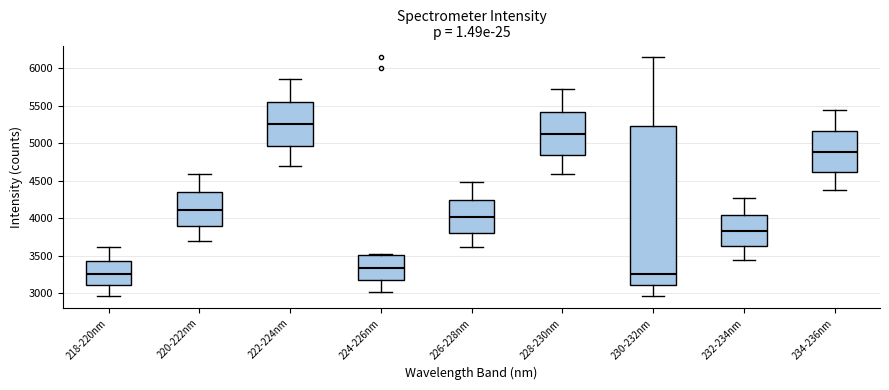

Where does the upper whisker of the box for 230-232nm end on the y-axis? The values are not printed on the chart, so give them approximately, as read against the axis.

6150